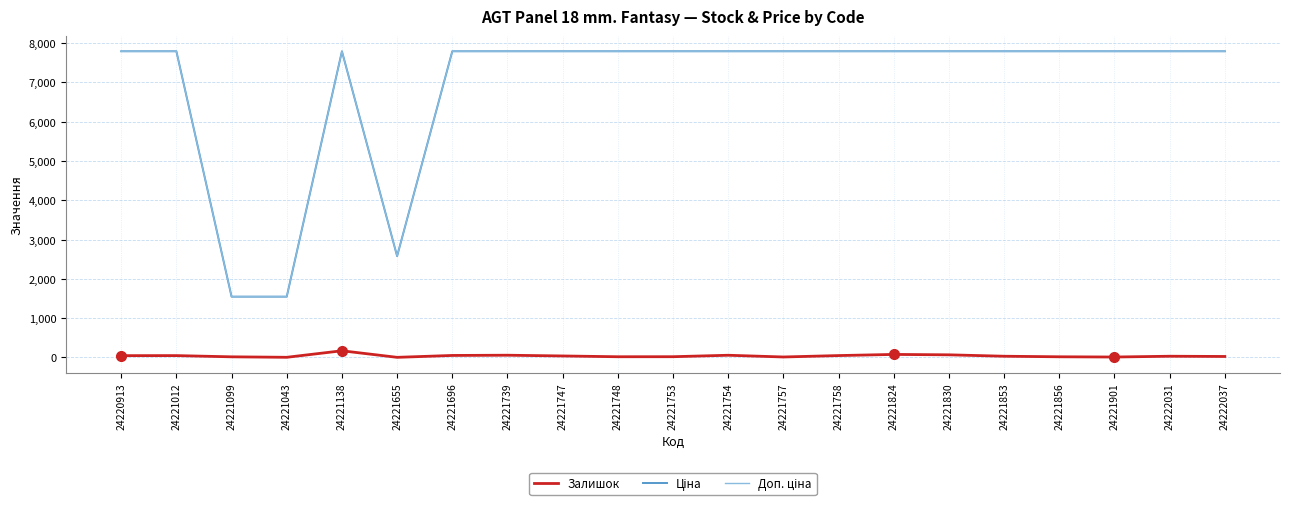

What position from the right is 24221099?

19